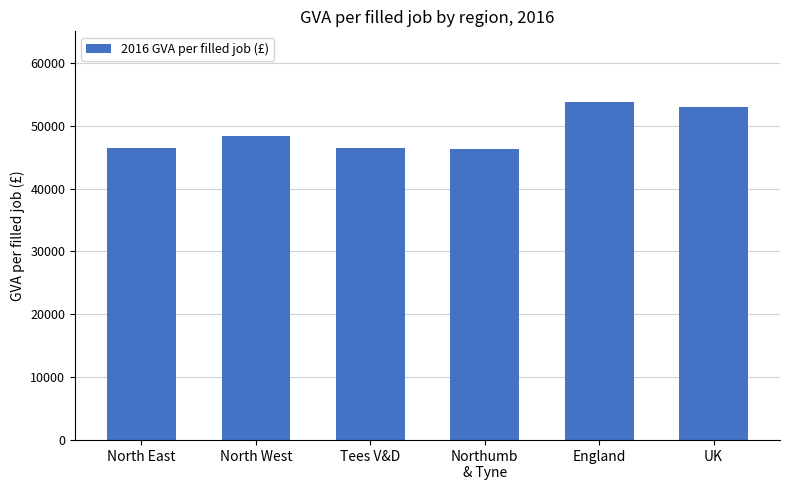

Are the bars grouped side by side (vs. stacked)?

No